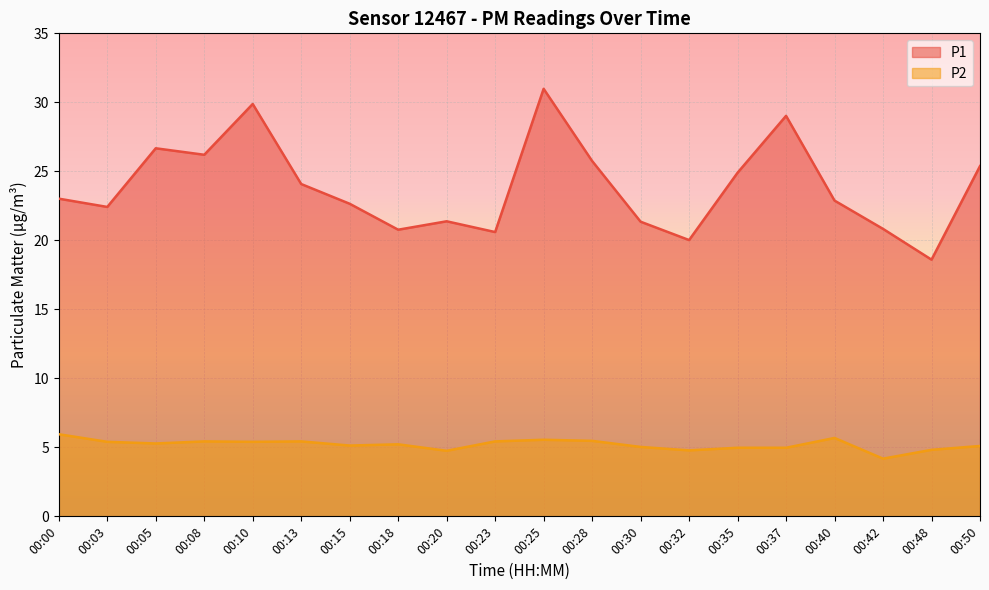

Rank the series at 00:00 from highest to lowest value.

P1, P2